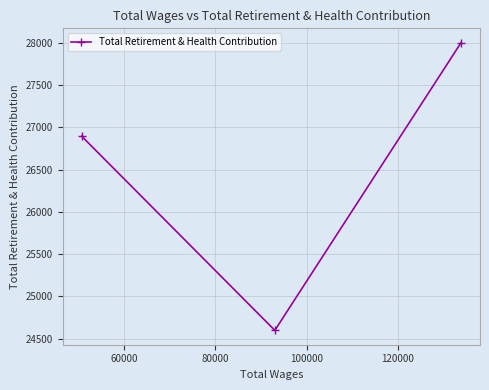

What is the difference between the maximum and second lowest values?

1104